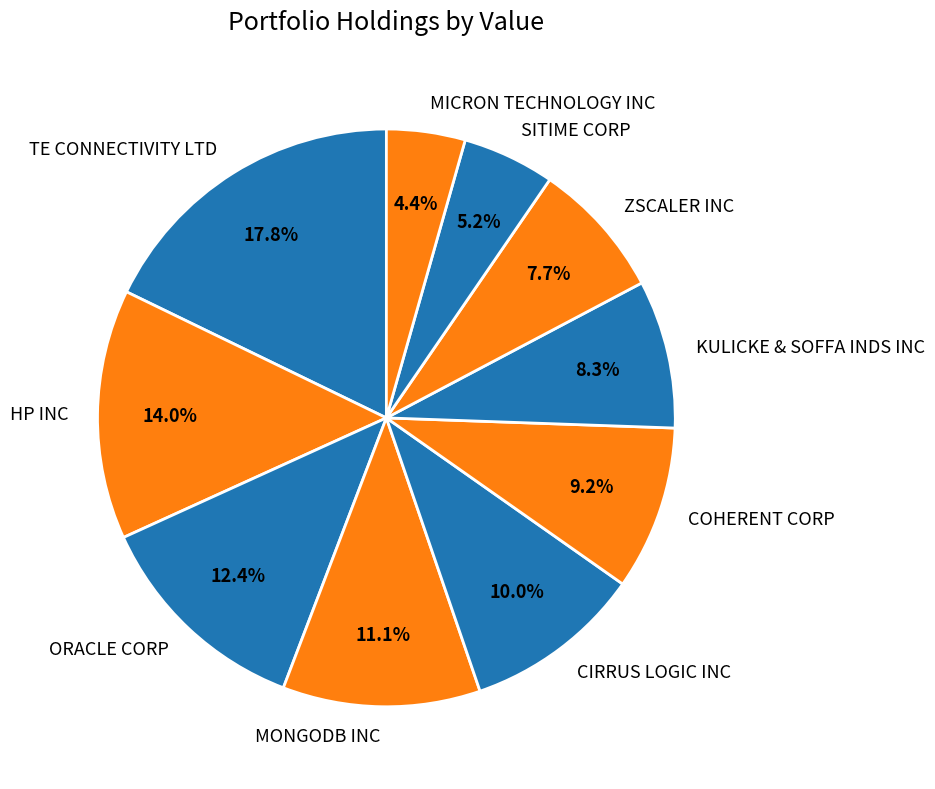

Which category has the biggest portion of the pie?

TE CONNECTIVITY LTD